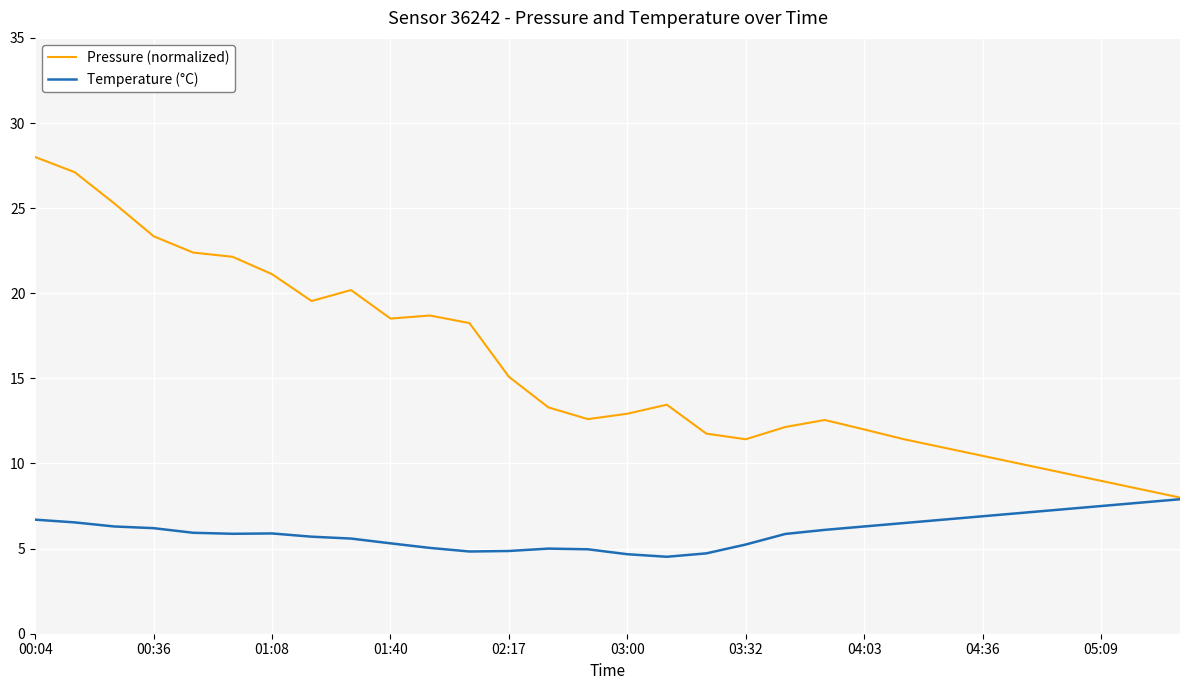

What is the maximum value shown in the chart?

28.0